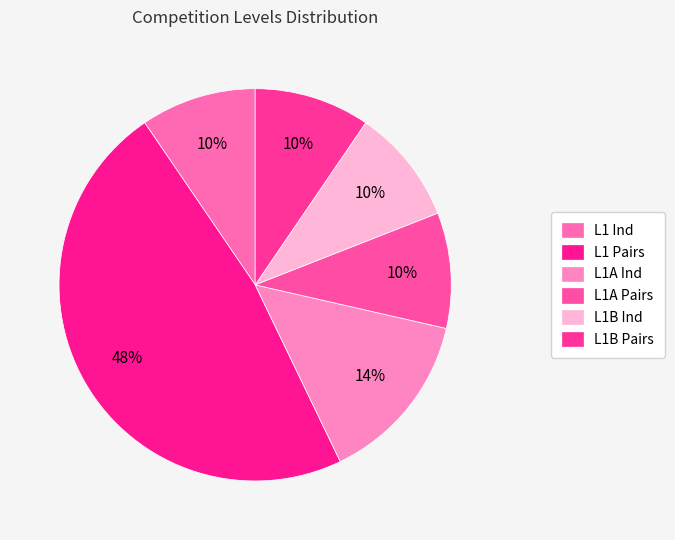

Do L1 Pairs and L1A Ind together represent more than half of the pie?

Yes